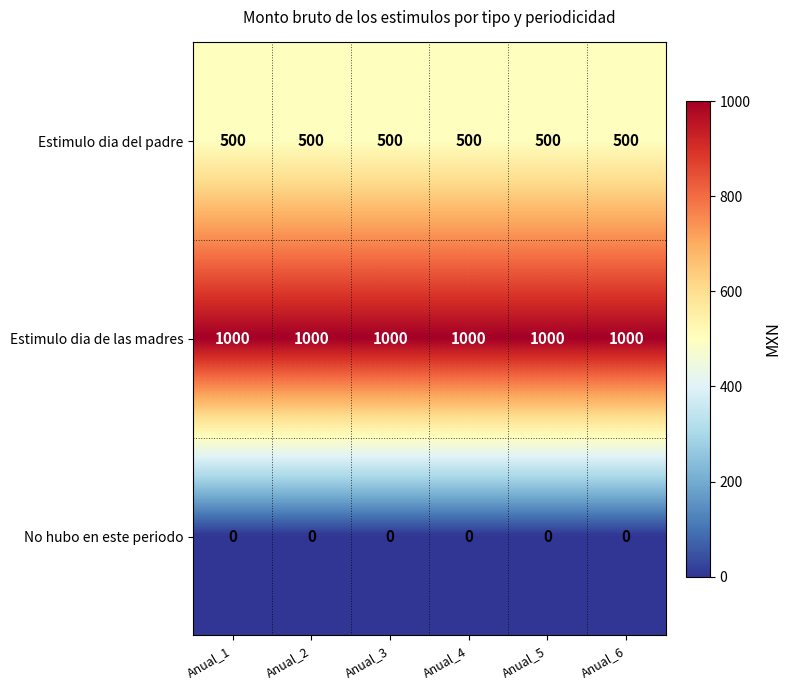

List the series in order of their overall mean, lowest first.

No hubo en este periodo, Estimulo dia del padre, Estimulo dia de las madres